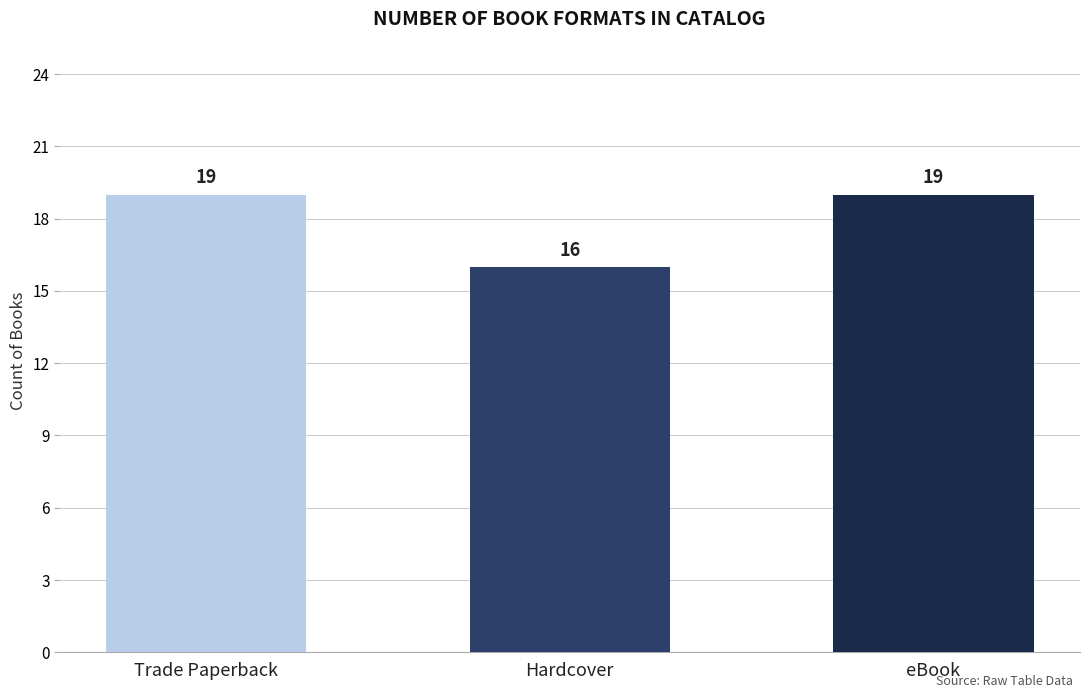

Which category has the lowest value across all series?

Hardcover